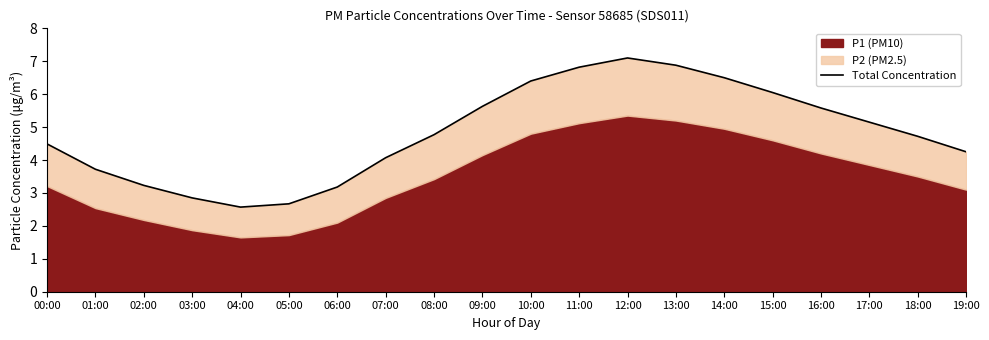

Reading left to right, what are all the values shown in this chart?

00:00=4.5	01:00=3.7	02:00=3.2	03:00=2.9	04:00=2.6	05:00=2.7	06:00=3.2	07:00=4.1	08:00=4.8	09:00=5.6	10:00=6.4	11:00=6.8	12:00=7.1	13:00=6.9	14:00=6.5	15:00=6.0	16:00=5.6	17:00=5.2	18:00=4.7	19:00=4.2